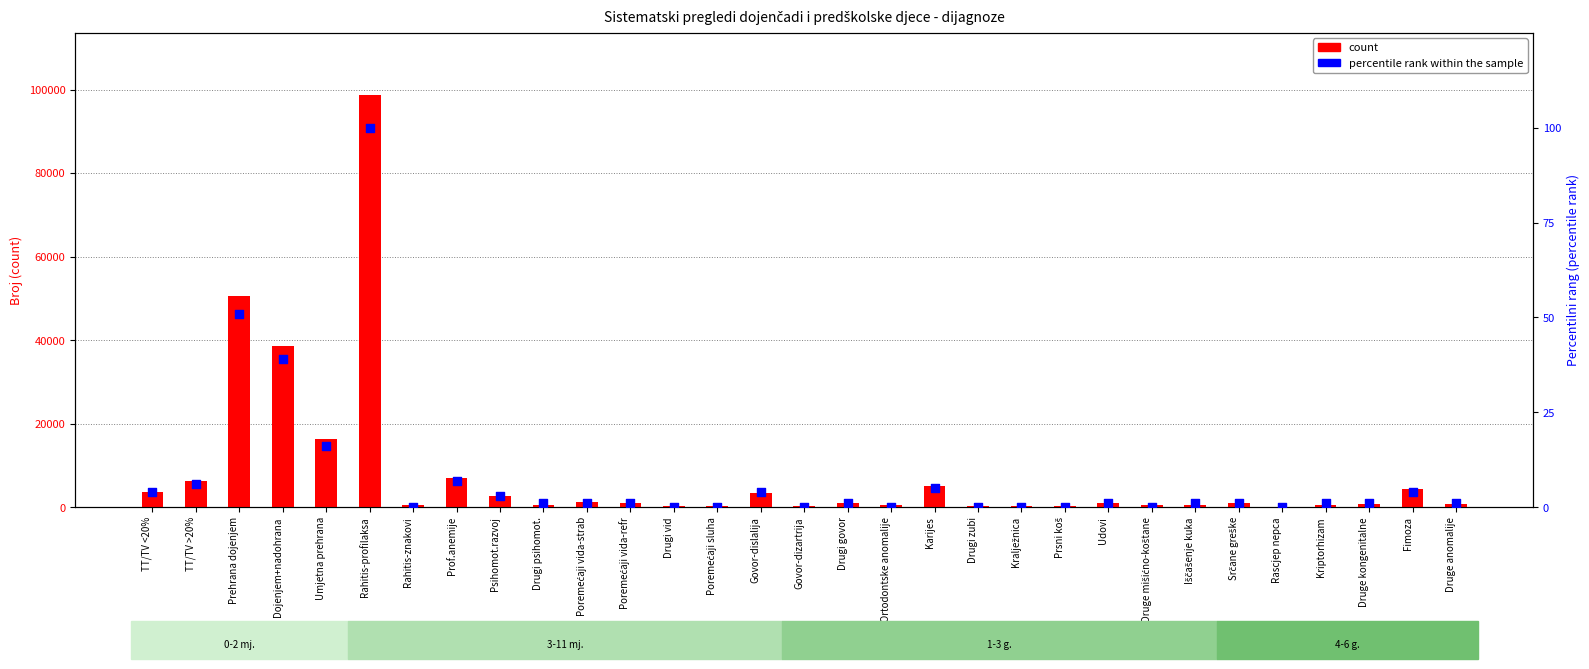

What is the total value across all series at Poremećaji vida-refr?

1057